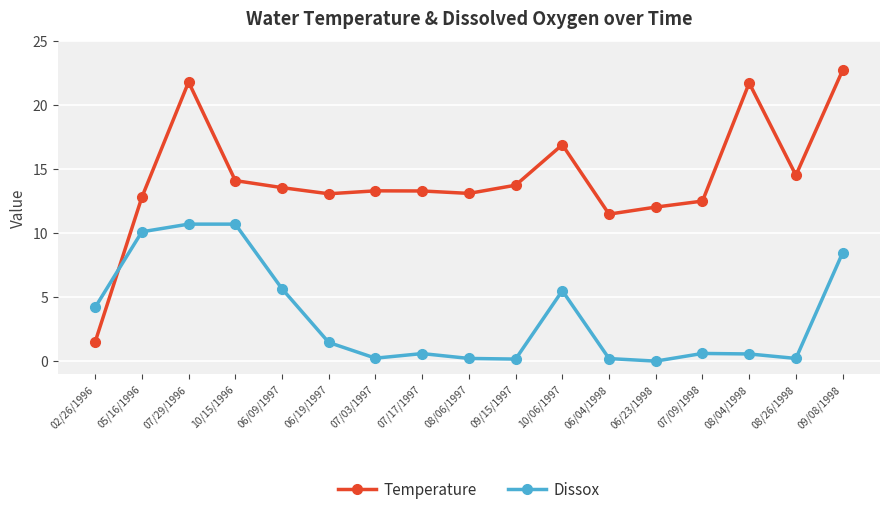

The Dissox series shows 5.7 at 06/09/1997. True or false?

True